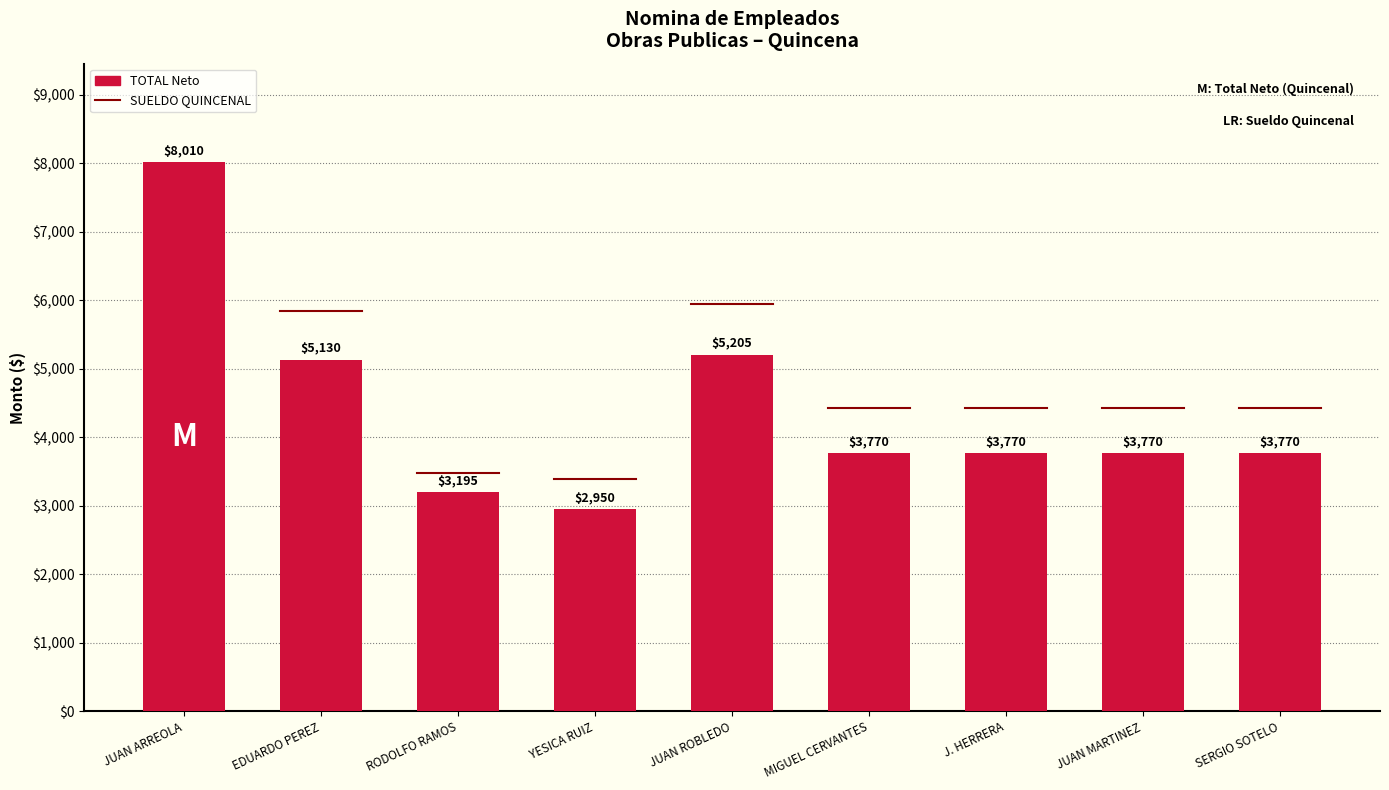

What is the label of the 1st bar from the right?

SERGIO SOTELO